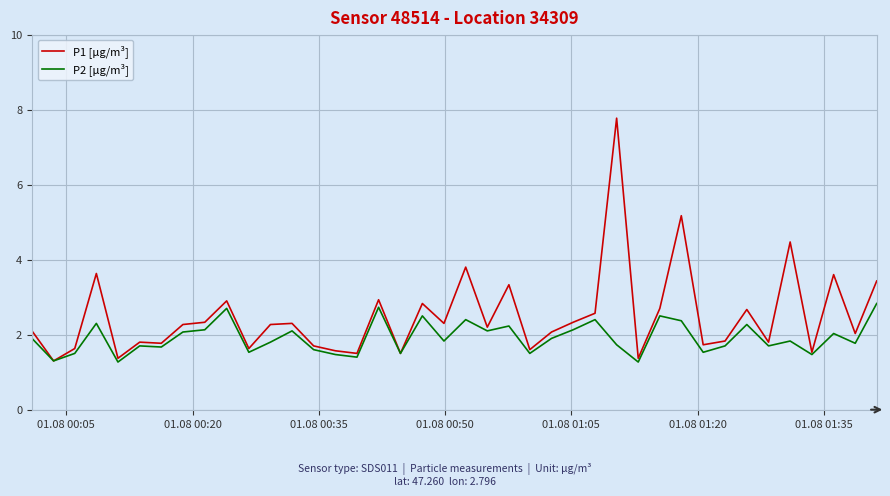

What are all the series names shown in the legend?

P1 [µg/m³], P2 [µg/m³]